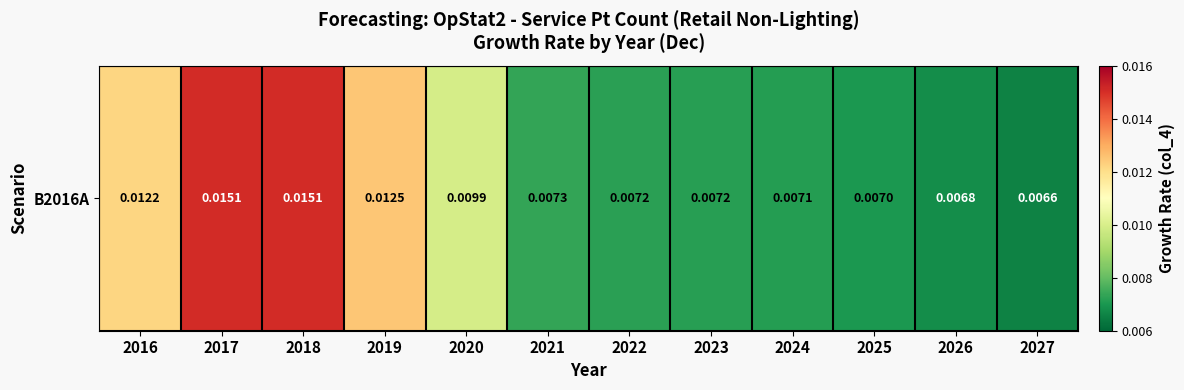

Count the values in the range 0 to 1.

12